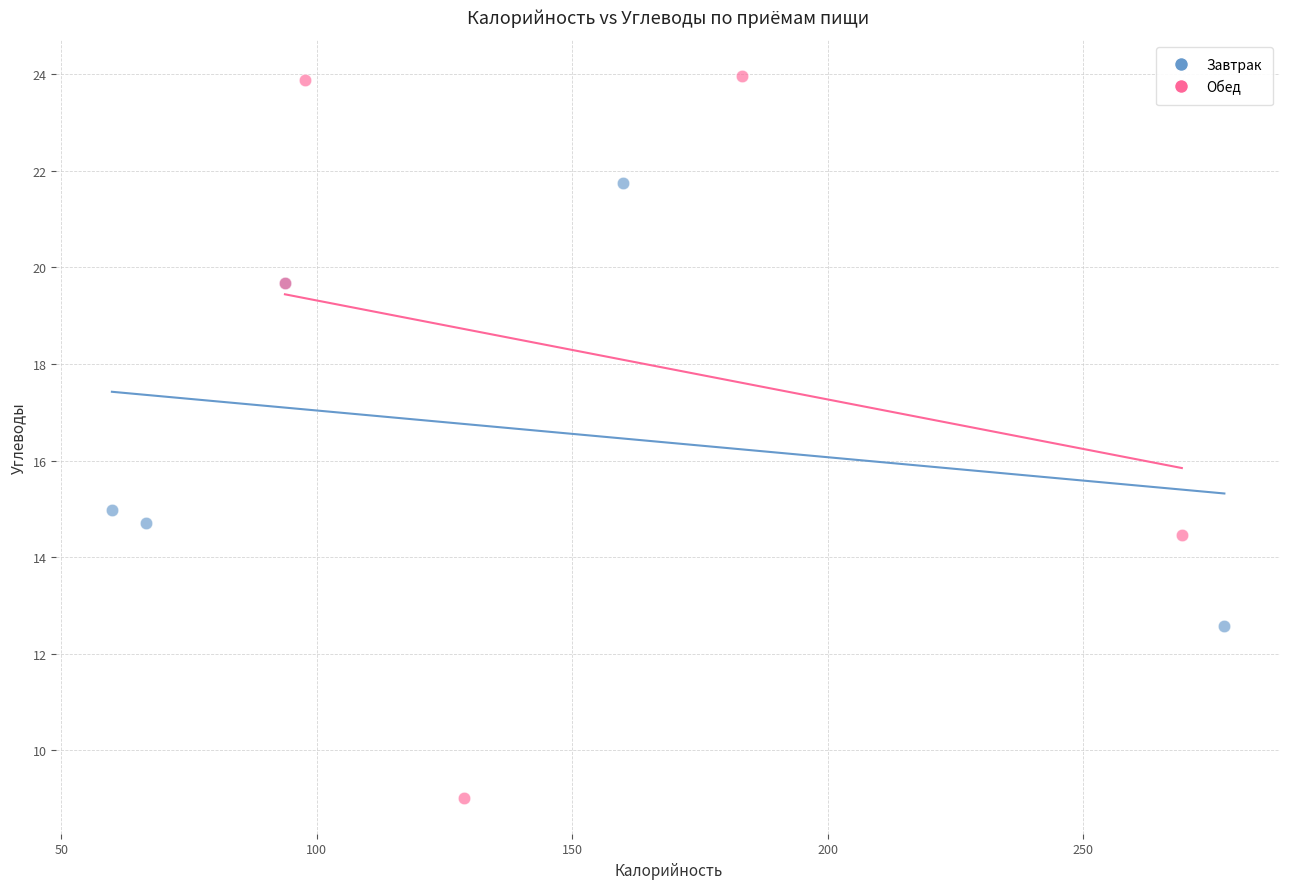

Which series has the widest spread of Y values?

Обед